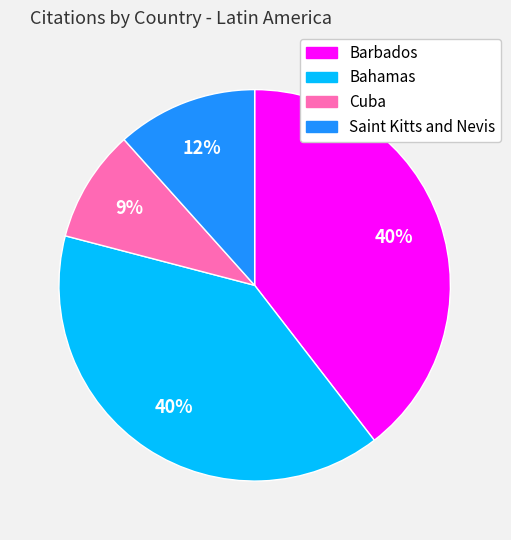

How many slices are in this pie chart?

4